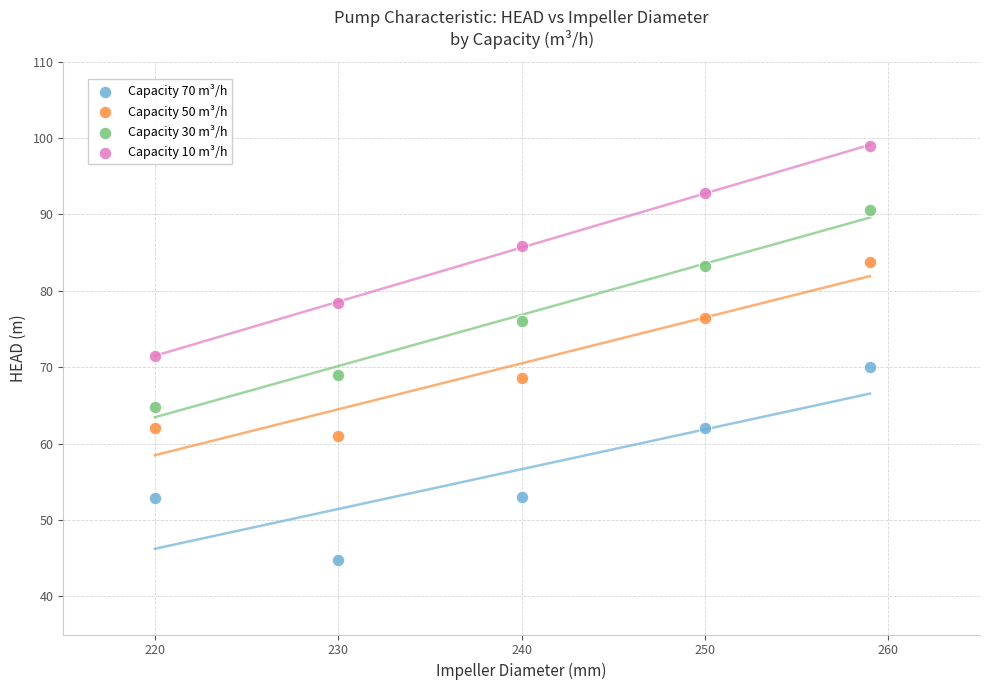

What are all the series names shown in the legend?

Capacity 70 m³/h, Capacity 50 m³/h, Capacity 30 m³/h, Capacity 10 m³/h